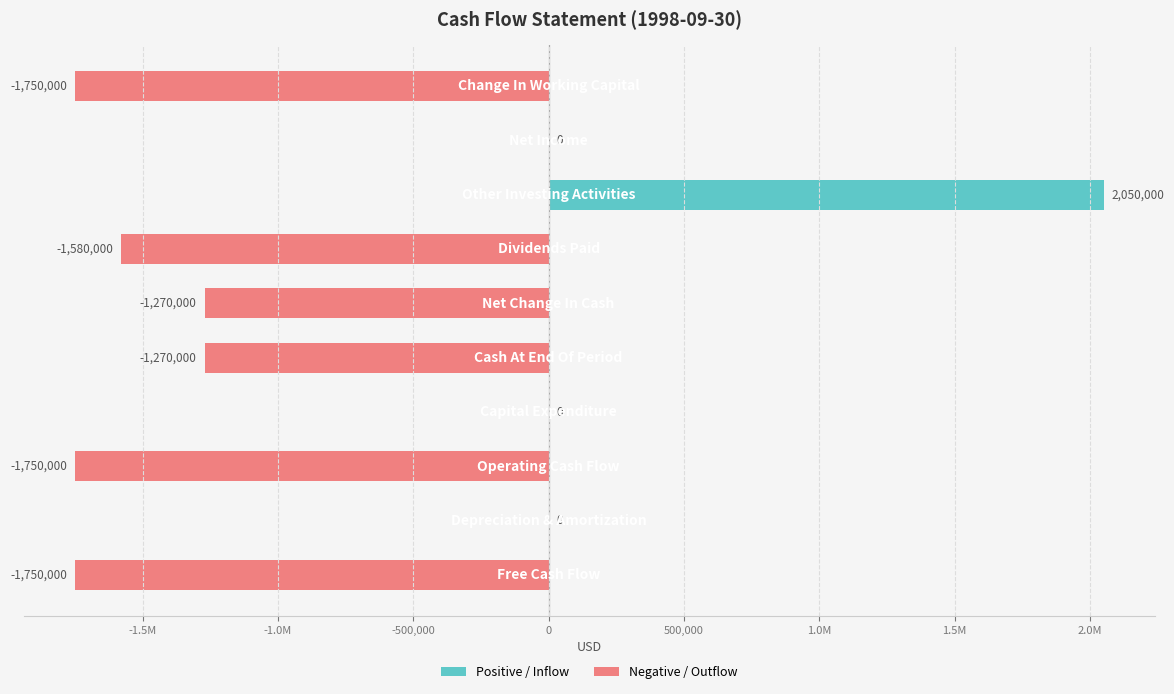

Rank the series by their average value, from lowest to highest.

Negative / Outflow, Positive / Inflow